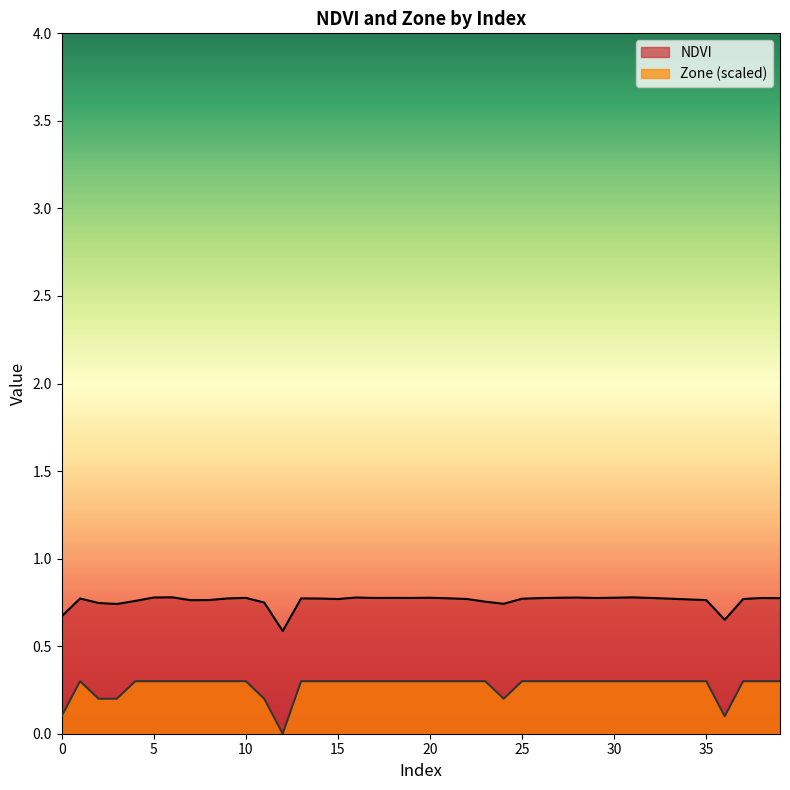

List the series in order of their peak value, highest first.

NDVI, Zone (scaled)